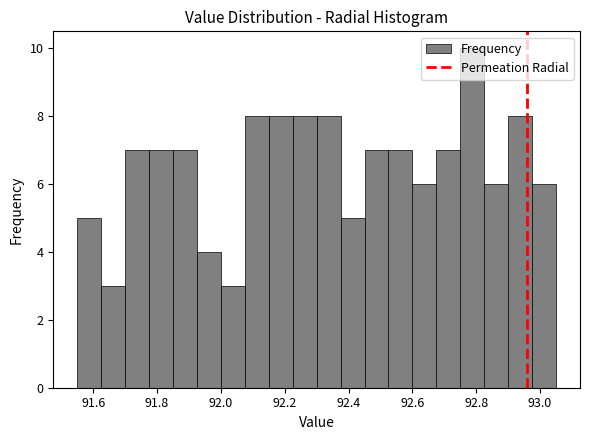

Read against the x-axis, roughly where is the centre of the tallest bar?

92.78